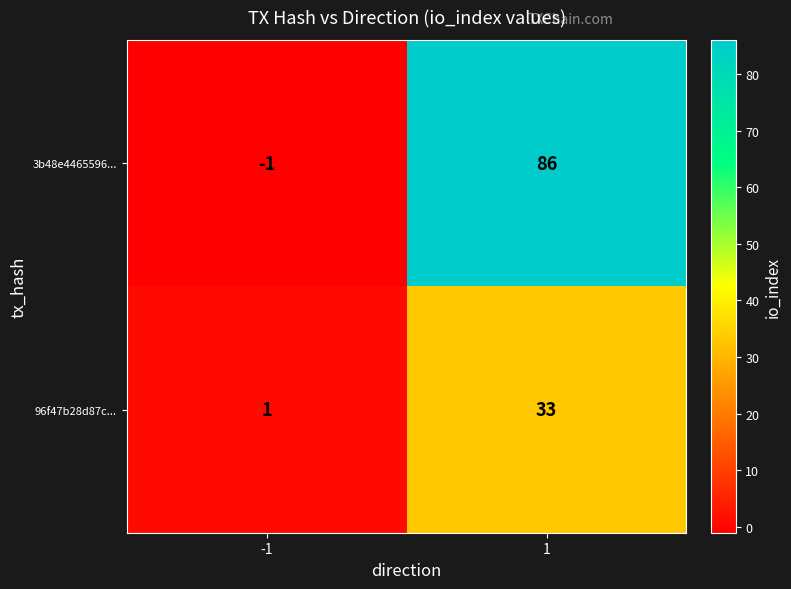

What value does the 96f47b28d87c... series have at 1, to the nearest 5?

35